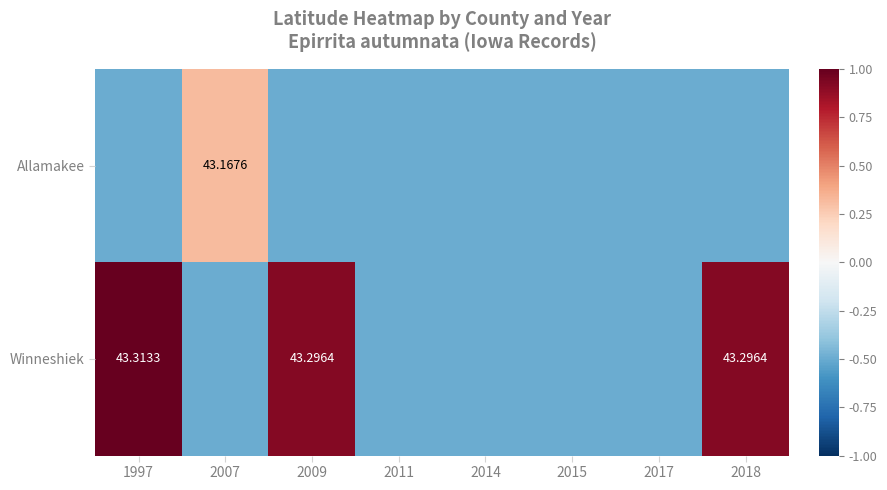

What is the approximate value of Winneshiek at 1997?

1.0